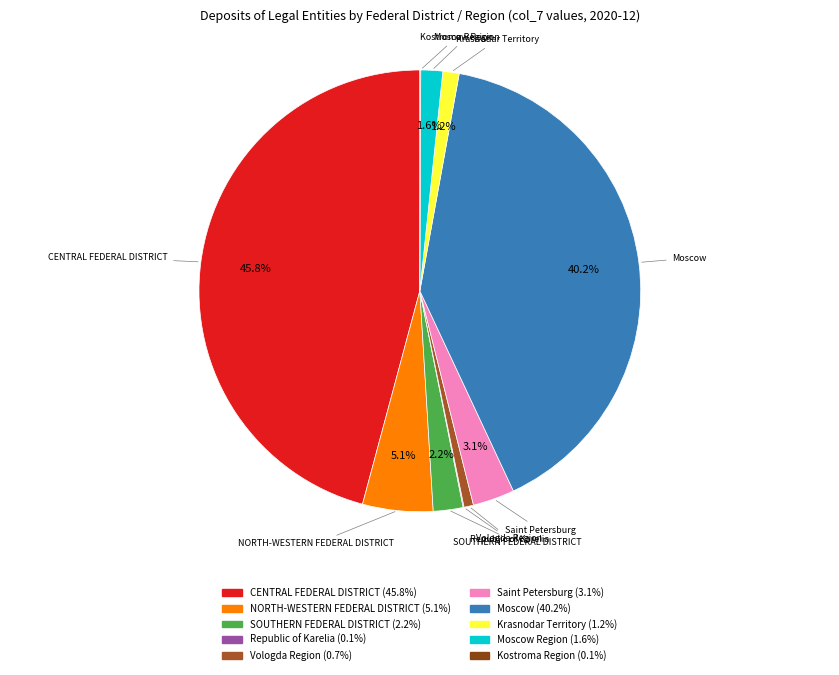

Combined, what portion of the pie is Saint Petersburg and Moscow Region?

4.7%